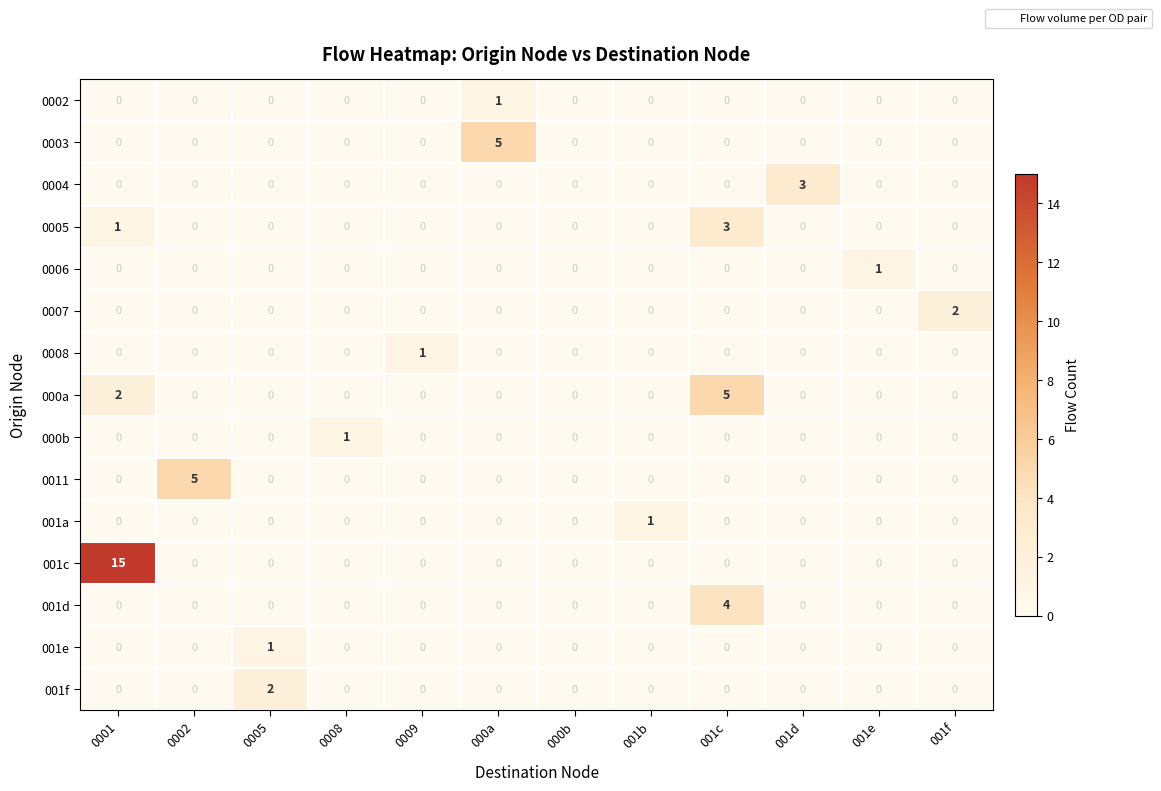

Between 0001 and 001c, which series saw the biggest shift?

001c